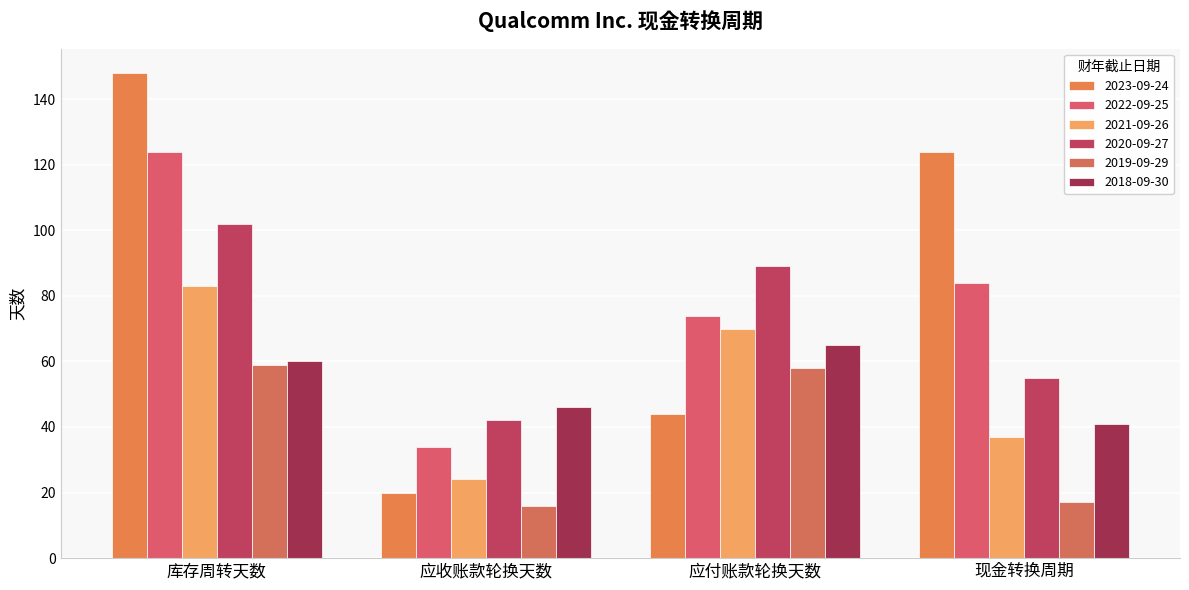

The 2019-09-29 series shows 23 at 应收账款轮换天数. True or false?

False